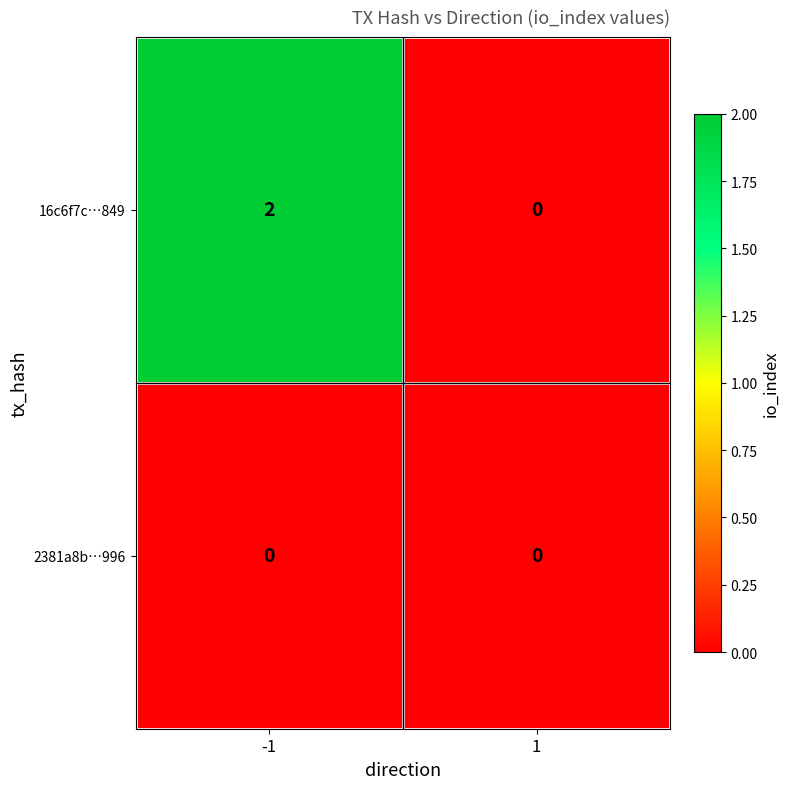

Which series has the largest total across all categories?

16c6f7c…849